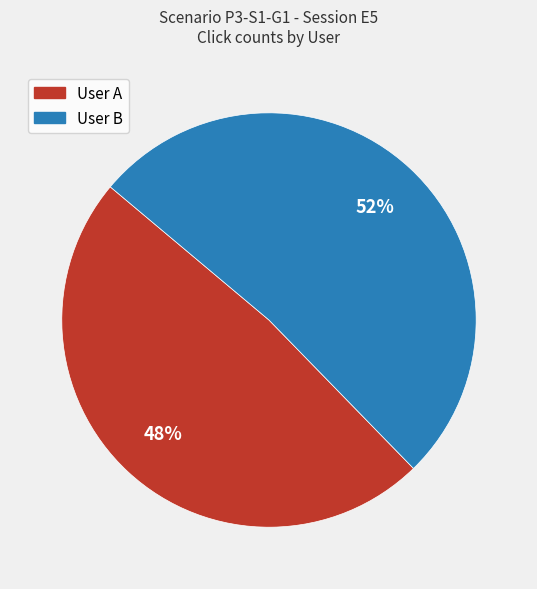

To the nearest percent, what percentage of the pie is User A?

48%